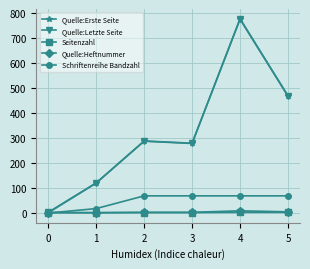

What is the highest value of the Quelle:Erste Seite series?

777